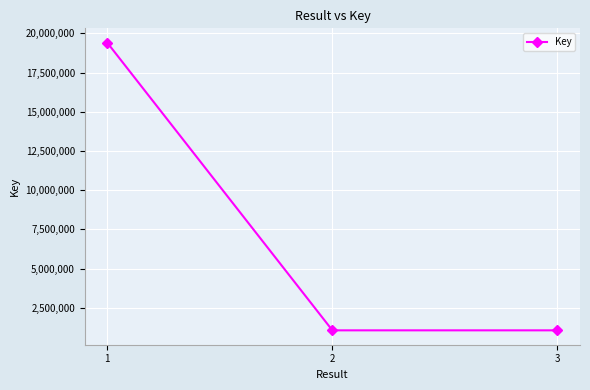

What is the greatest value displayed?

19403289